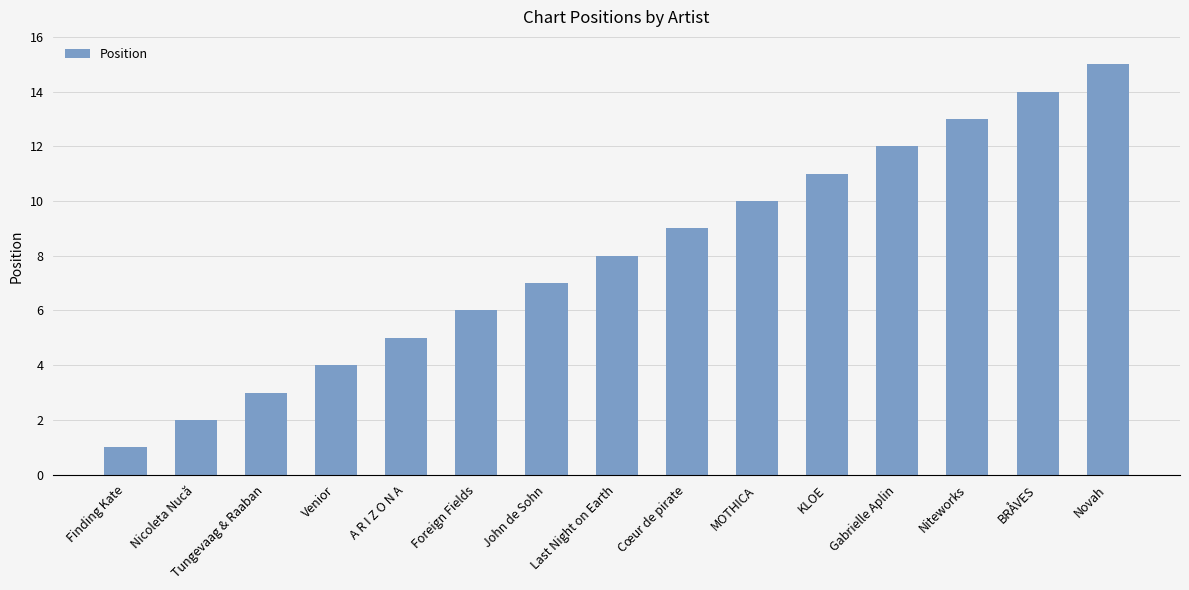

Rank the categories by value from highest to lowest.

Novah, BRÅVES, Niteworks, Gabrielle Aplin, KLOE, MOTHICA, Cœur de pirate, Last Night on Earth, John de Sohn, Foreign Fields, A R I Z O N A, Venior, Tungevaag & Raaban, Nicoleta Nucă, Finding Kate